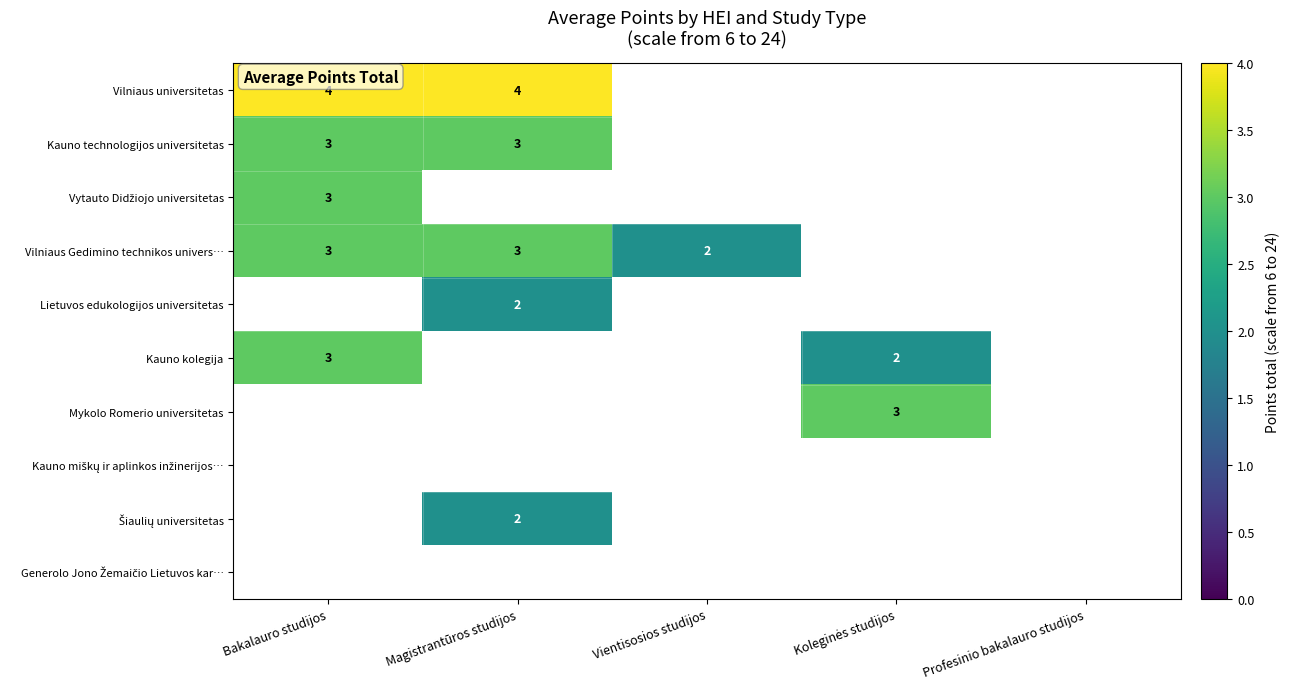

The value of Lietuvos edukologijos universitetas at Magistrantūros studijos is 2. True or false?

True